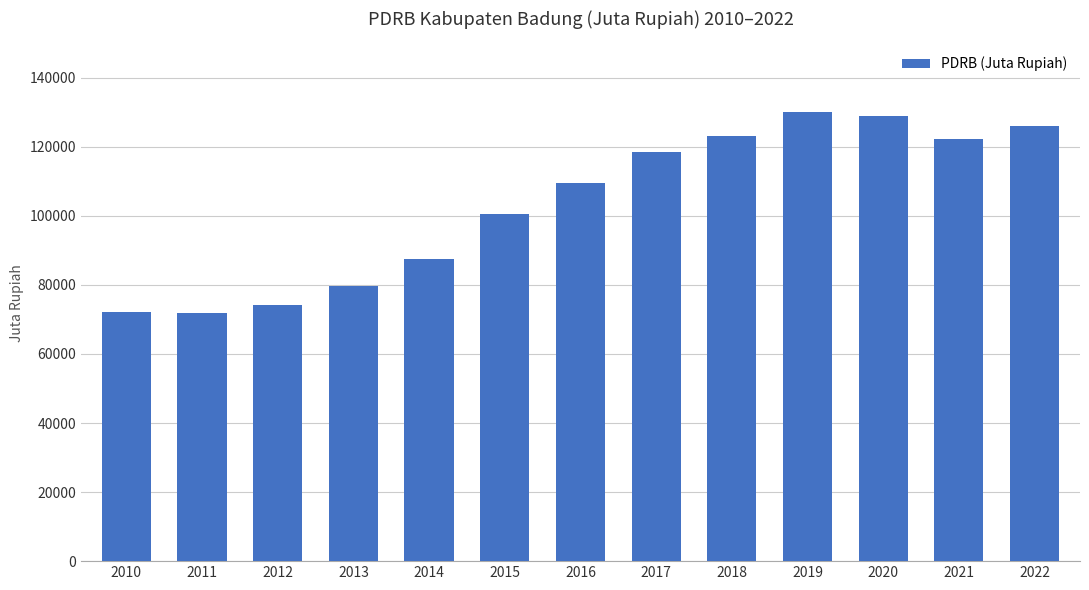

What is the minimum value shown in the chart?

71823.7